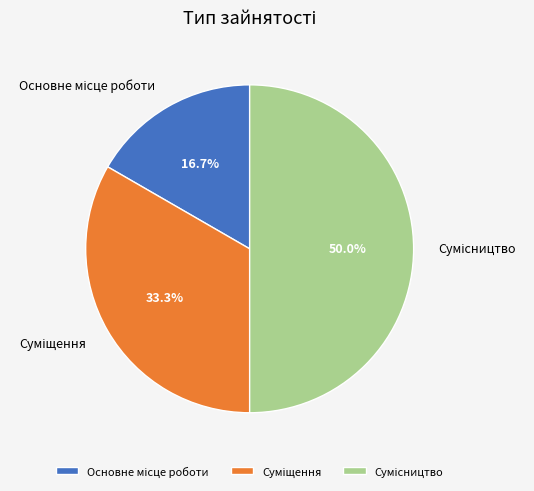

Combined, what portion of the pie is Суміщення and Сумісництво?

83.3%